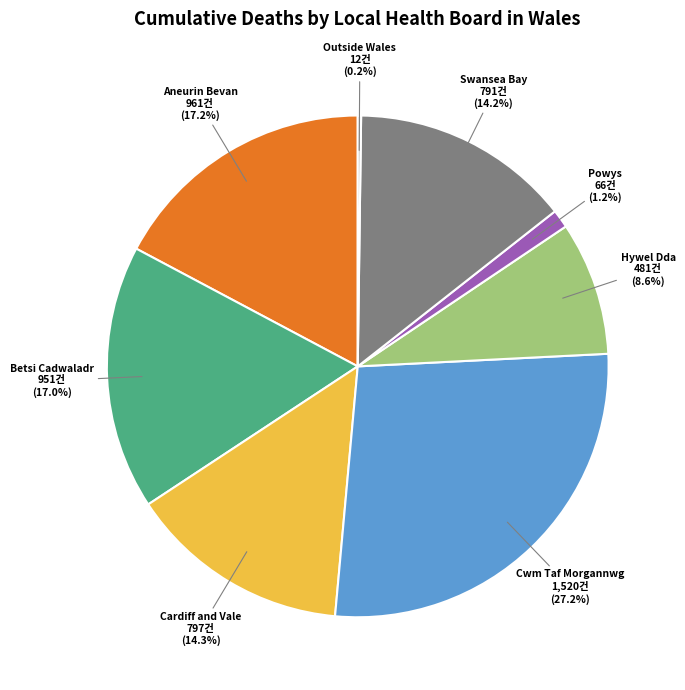

Combined, do Hywel Dda and Cwm Taf Morgannwg account for over 50%?

No